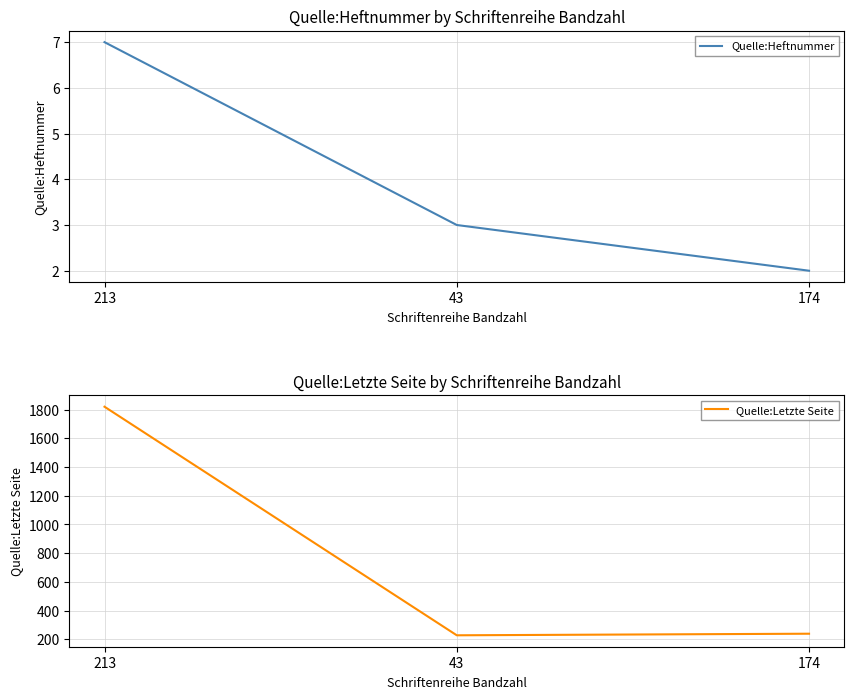

Reading left to right, extract all data points from this chart.

Quelle:Heftnummer: 7	3	2
Quelle:Letzte Seite: 1820	228	239